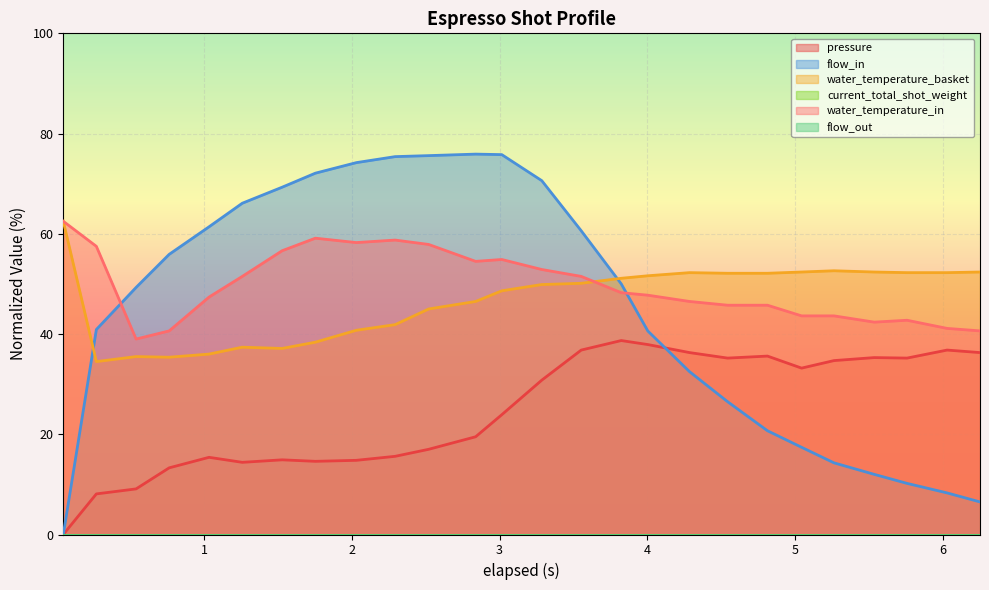

At how many categories does at least one series exceed 14?

26